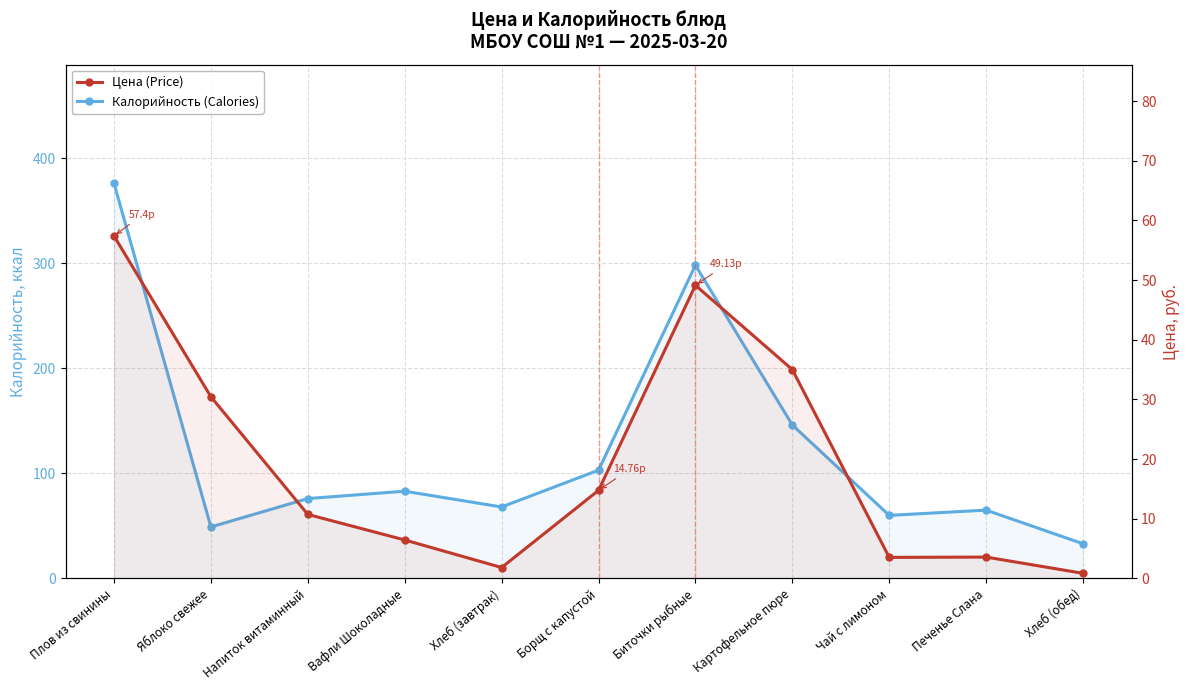

Reading left to right, extract all data points from this chart.

Калорийность (Calories): Плов из свинины=376.0	Яблоко свежее=49.0	Напиток витаминный=76.0	Вафли Шоколадные=83.0	Хлеб (завтрак)=68.0	Борщ с капустой=103.0	Биточки рыбные=298.0	Картофельное пюре=146.0	Чай с лимоном=60.0	Печенье Слана=65.0	Хлеб (обед)=33.0
Цена (Price): Плов из свинины=57.4	Яблоко свежее=30.4	Напиток витаминный=10.7	Вафли Шоколадные=6.5	Хлеб (завтрак)=1.8	Борщ с капустой=14.8	Биточки рыбные=49.1	Картофельное пюре=35.0	Чай с лимоном=3.5	Печенье Слана=3.6	Хлеб (обед)=0.9